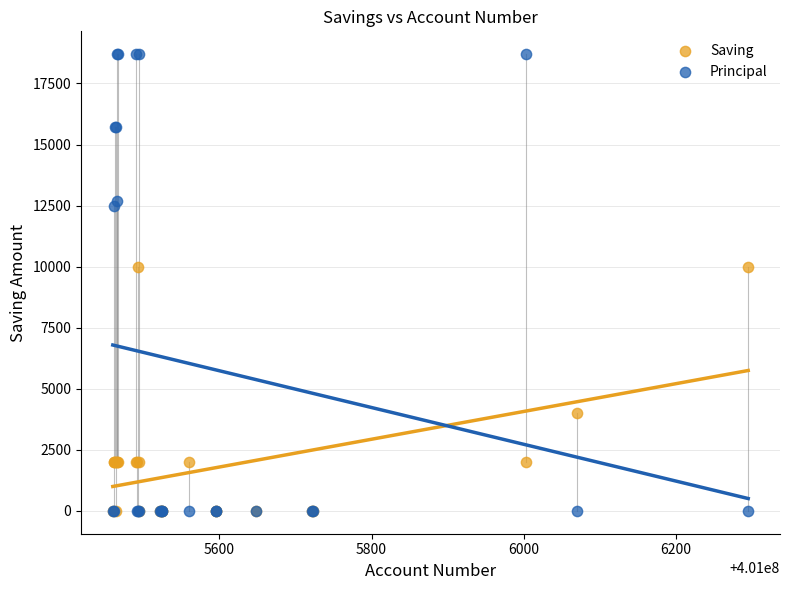

In the Saving series, what Y value is closest to 5000?

4000